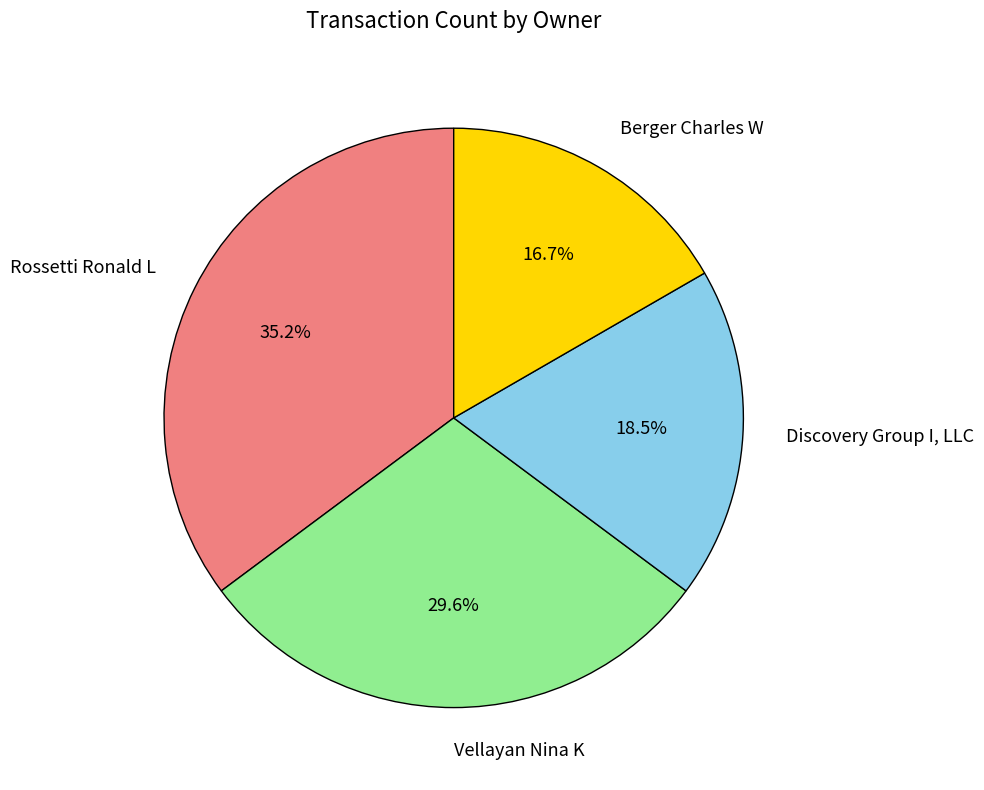

To the nearest percent, what is the difference between the largest and smallest slice percentages?

19%